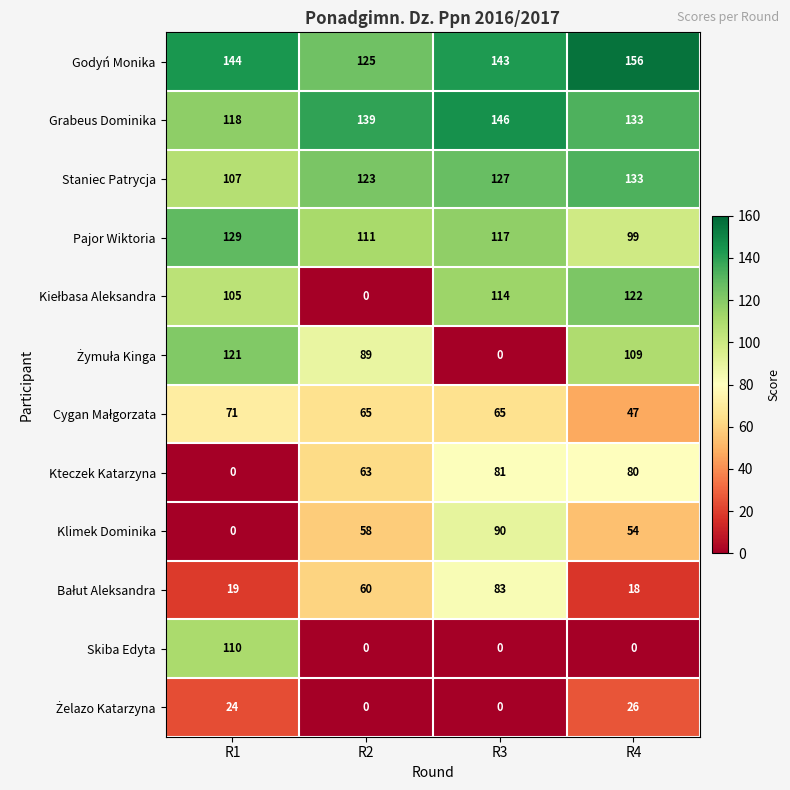

What is the difference between the second highest and second lowest values in the Grabeus Dominika series?

6